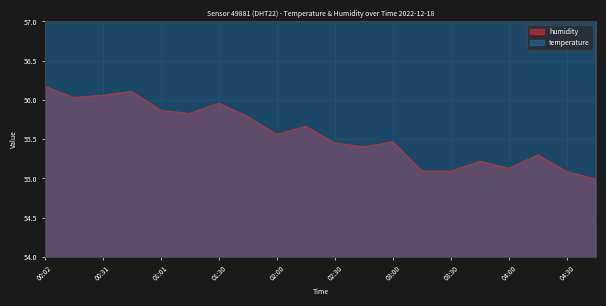

What position from the right is 02:15?

11